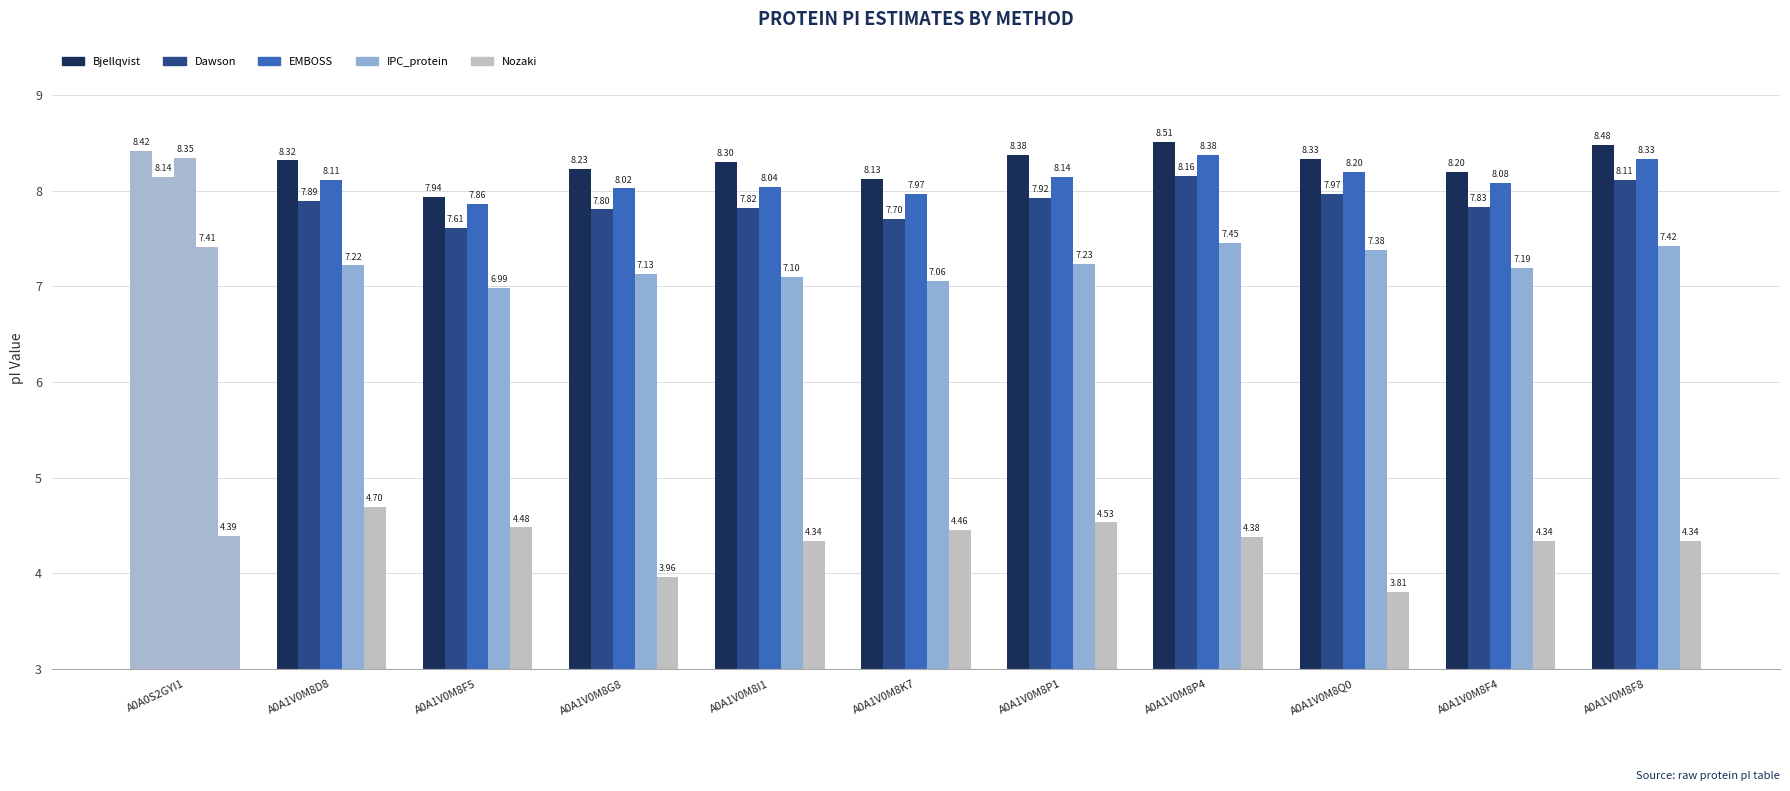

At which label does IPC_protein first exceed 7?

A0A0S2GYI1